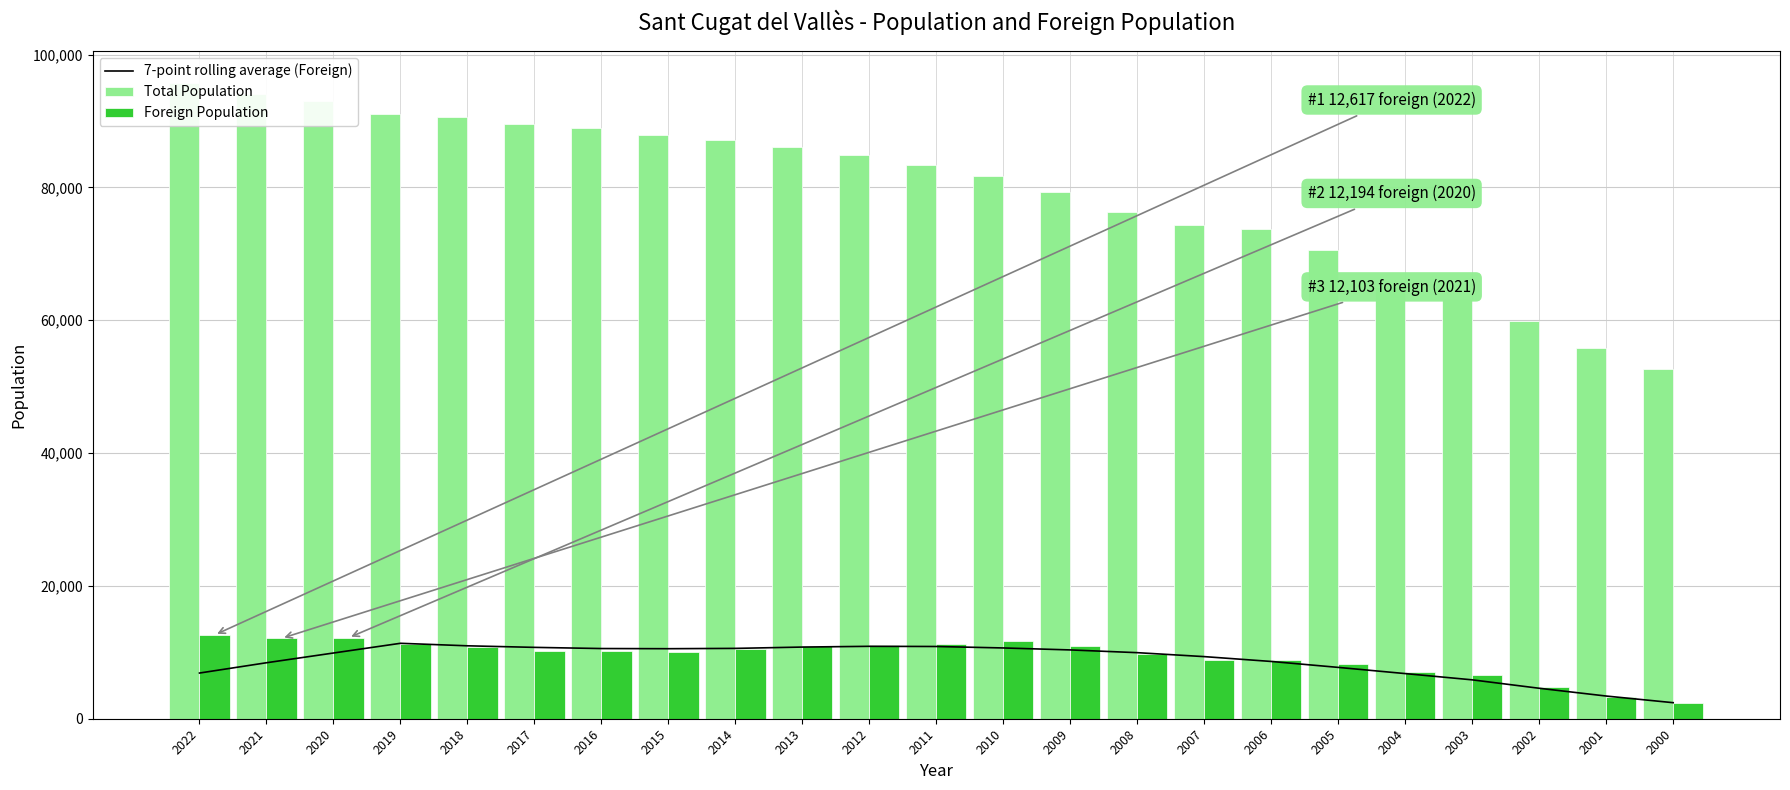

What is the value of the Foreign Population bar at the 18th from the left?

8186.0